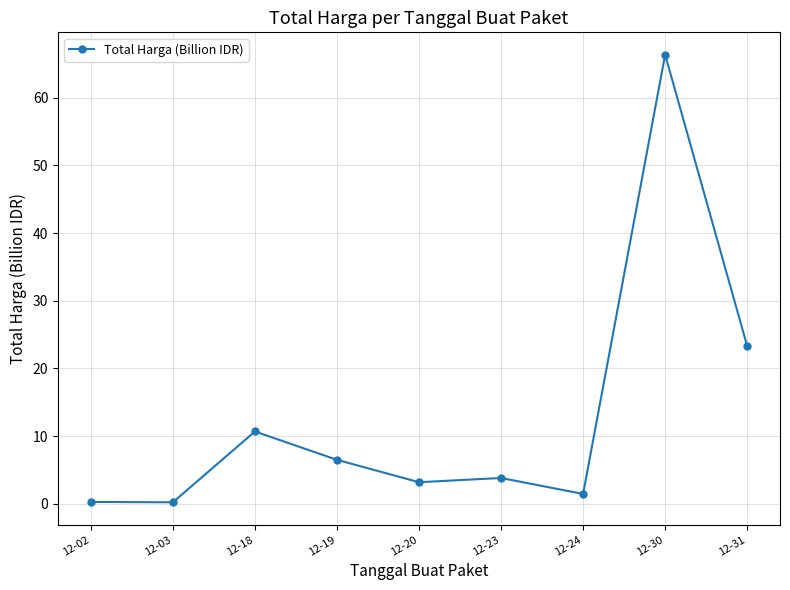

How many lines are shown in the chart?

1